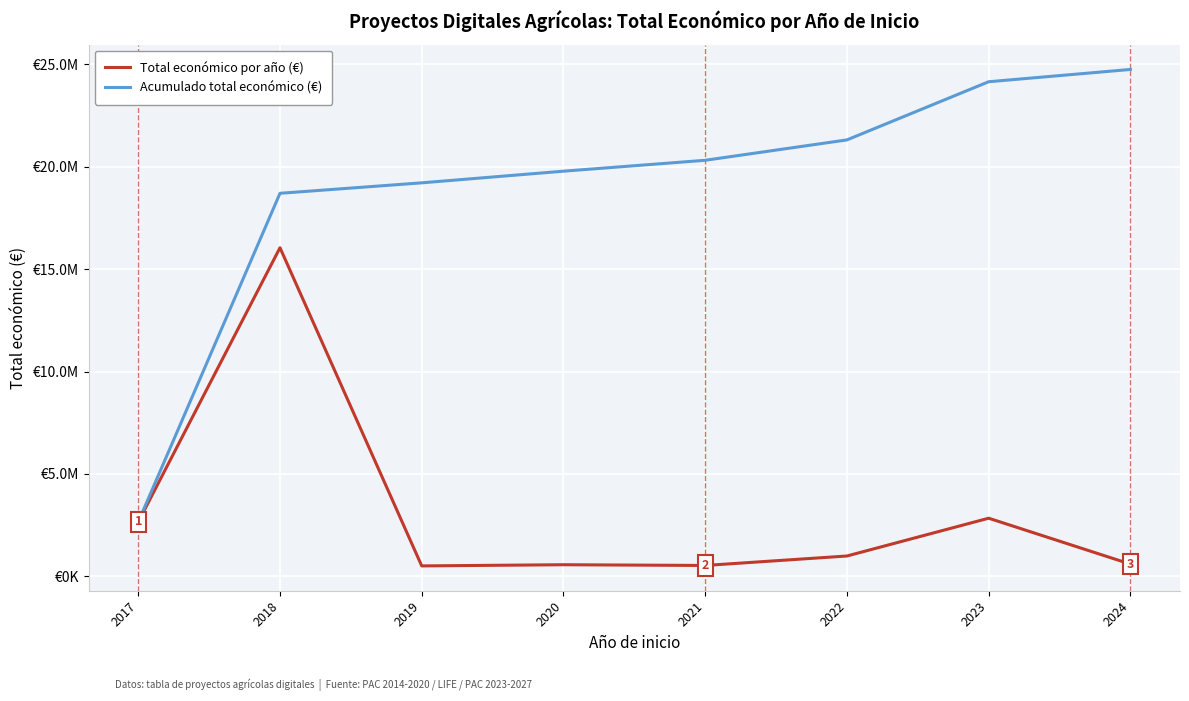

Is the value of Total económico por año (€) at 2018 greater than the value of Acumulado total económico (€) at 2017?

Yes